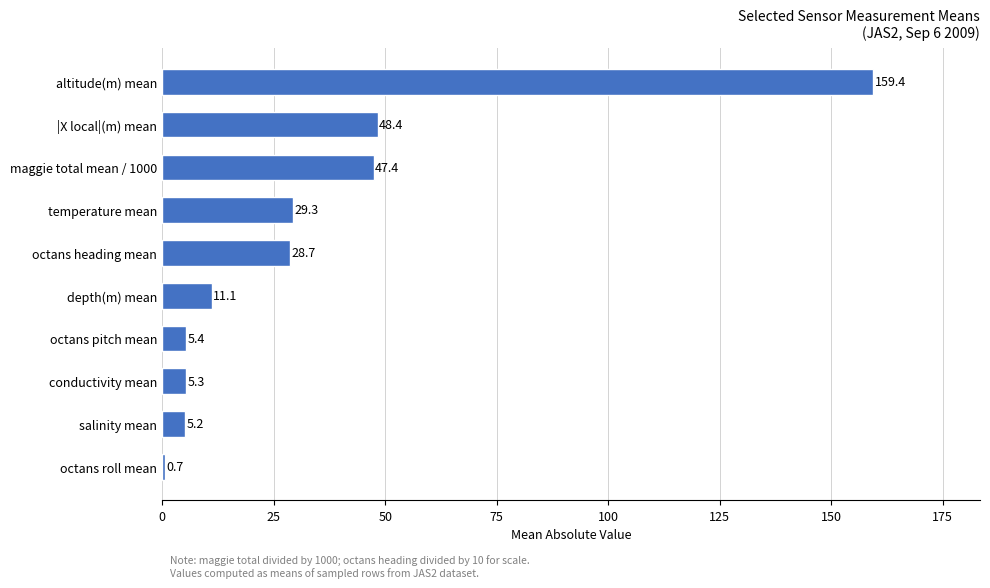

Which has a higher value, octans roll mean or salinity mean?

salinity mean